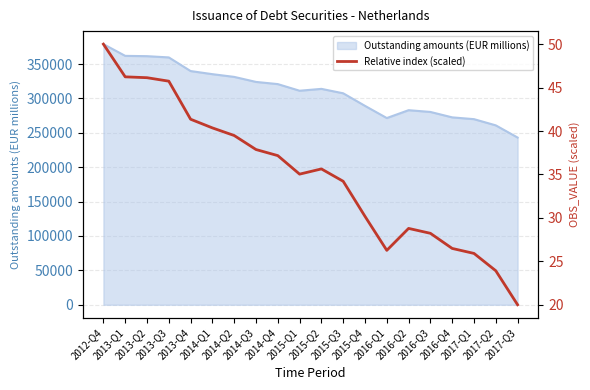

Reading right to left, transcribe all the data shown in this chart.

20.0	23.9	25.9	26.5	28.2	28.8	26.3	30.2	34.2	35.6	35.0	37.2	37.9	39.5	40.4	41.4	45.7	46.1	46.2	50.0